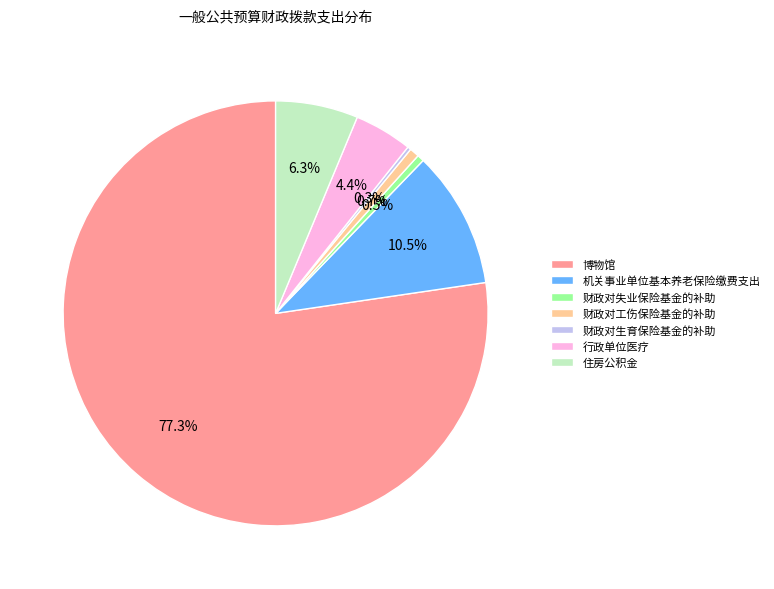

Approximately how many times larger is the value at 行政单位医疗 compared to 财政对工伤保险基金的补助?

6.0